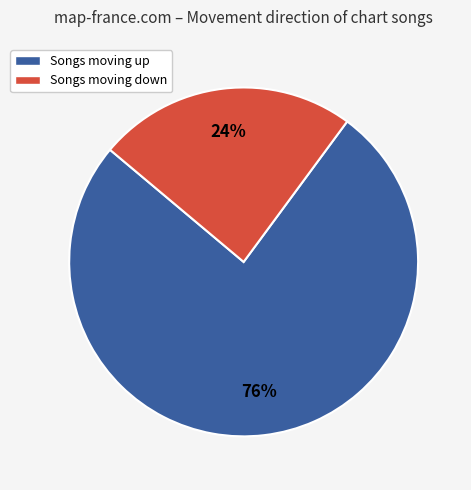

Is there any slice that represents more than half of the pie?

Yes